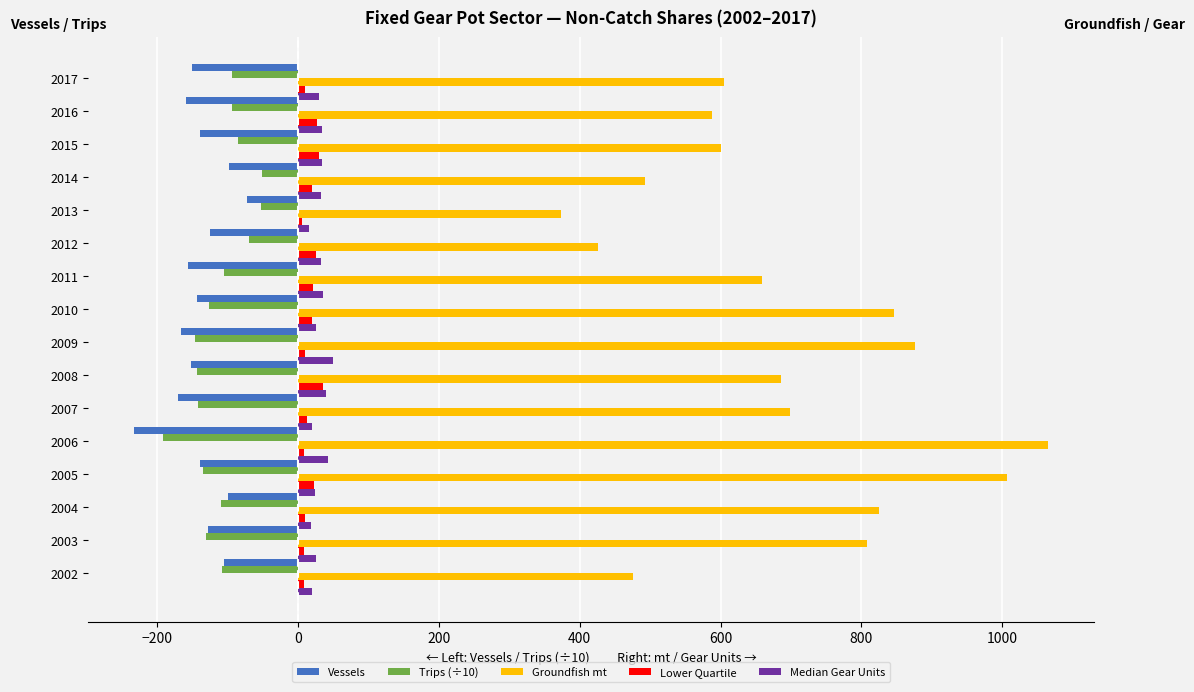

What is the sum of all Vessels values?

-2239.0